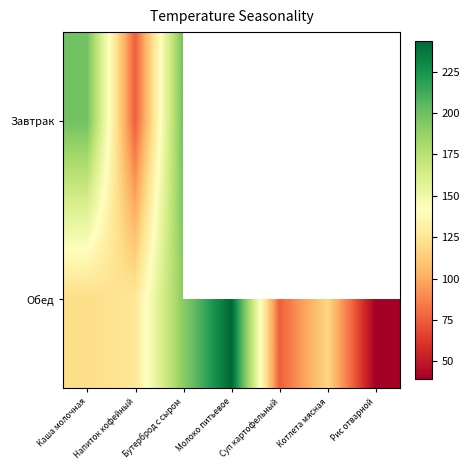

What is the lowest value of the Завтрак series?

75.2